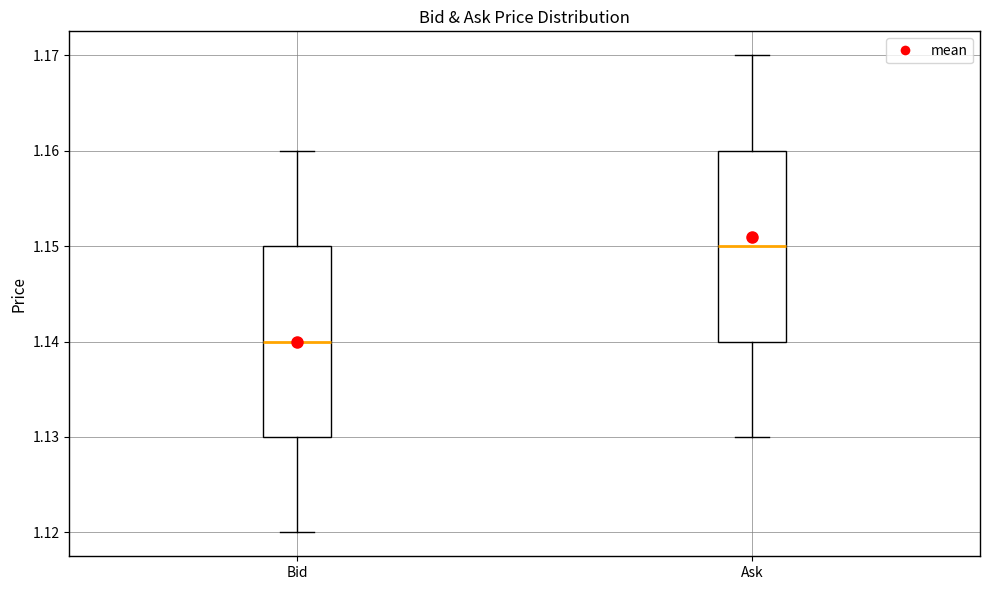

Which box has the lowest median line?

Bid